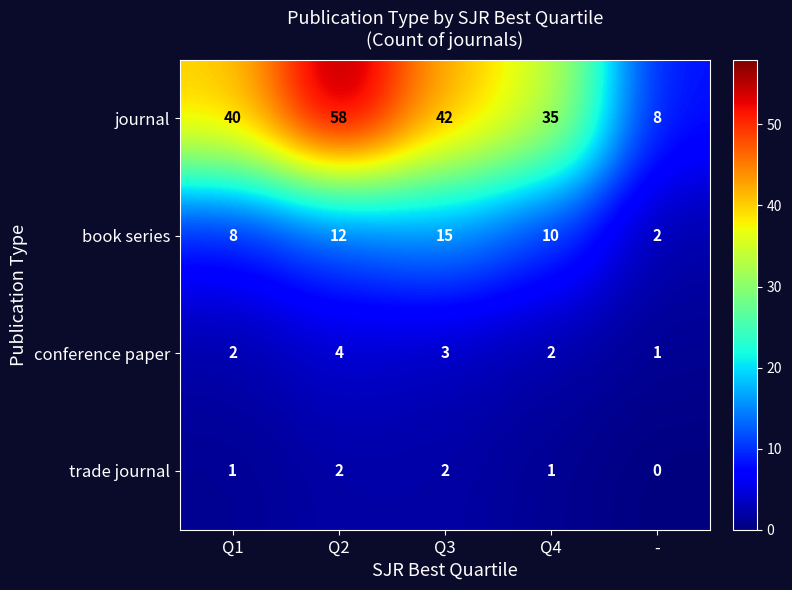

Reading right to left, list all the values displayed in this chart.

journal: 8	35	42	58	40
book series: 2	10	15	12	8
conference paper: 1	2	3	4	2
trade journal: 0	1	2	2	1